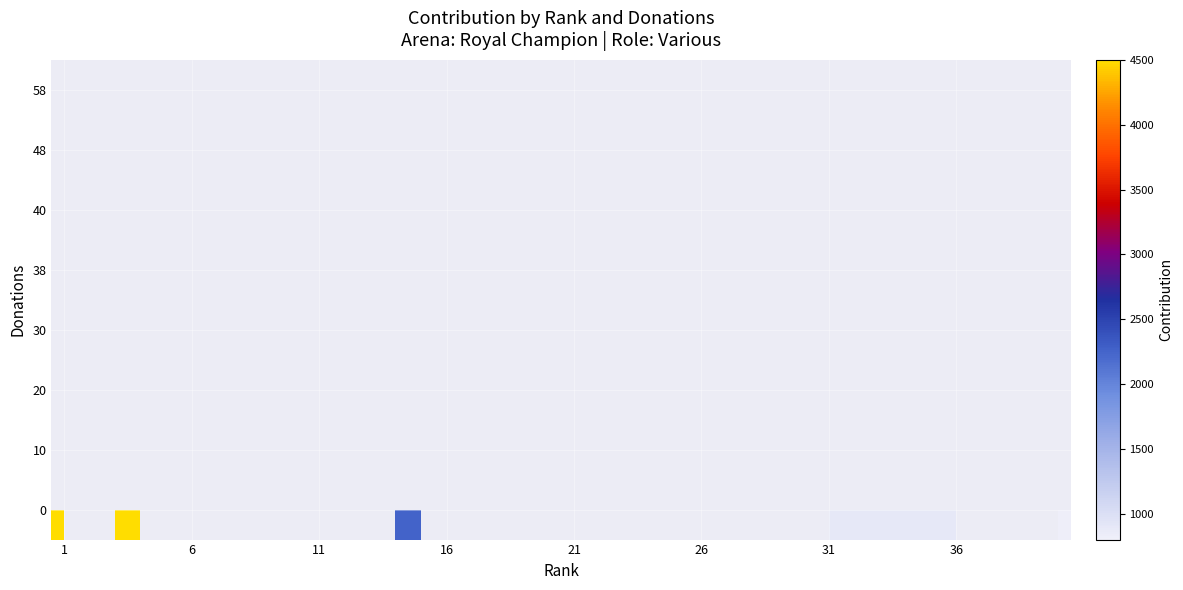

How many data points does each series have?

40